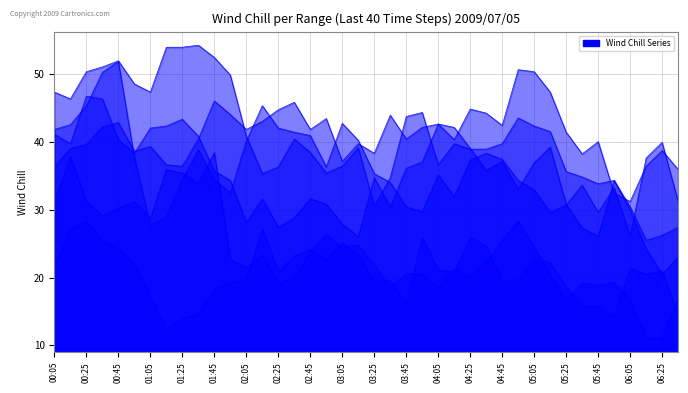

Reading left to right, extract all data points from this chart.

6.432: 31.1	37.8	31.3	29.1	30.2	31.2	28.7	35.9	35.4	33.9	38.4	22.7	21.4	23.3	19.1	20.0	23.9	26.4	24.4	24.8	21.9	18.5	20.6	20.5	18.5	21.2	20.2	22.3	25.5	28.3	24.5	20.3	16.7	19.2	18.9	19.3	16.7	11.1	11.0	17.0
7.170: 21.6	27.1	28.3	25.5	24.3	22.1	17.1	12.3	14.0	14.7	18.3	19.3	19.6	27.2	20.9	23.2	24.1	22.6	25.1	23.4	19.4	19.6	16.2	25.9	21.1	20.8	25.9	24.7	19.3	19.7	22.7	22.2	18.7	15.8	15.7	14.3	21.3	20.5	21.0	14.5
4.659: 47.3	46.3	50.3	51.0	51.9	48.5	47.3	53.9	53.9	54.2	52.4	49.8	40.8	35.3	36.3	40.4	38.4	35.4	36.4	39.1	30.5	34.7	43.7	44.3	36.6	39.7	38.9	38.9	39.7	43.5	42.3	41.5	35.6	34.8	33.8	34.3	29.9	24.2	20.5	23.0
5.988: 41.1	39.7	46.7	46.3	40.3	38.3	42.0	42.3	43.3	40.8	35.7	34.3	28.1	31.6	27.4	28.8	31.6	30.8	27.9	26.0	34.7	30.4	36.1	37.0	42.6	42.1	39.0	35.8	37.1	33.0	36.9	39.2	30.8	27.3	26.1	34.3	30.4	25.5	26.2	27.4
5.545: 41.8	42.5	45.3	50.2	51.8	37.7	27.7	28.9	34.5	38.8	34.4	32.5	40.1	45.3	42.0	41.4	40.9	36.3	42.7	40.2	35.3	34.0	30.4	29.7	35.1	31.9	37.3	38.3	37.4	34.3	32.9	29.6	30.7	33.6	29.6	33.2	26.1	37.6	39.9	31.2
2.886: 36.3	39.0	39.6	42.2	42.8	38.6	39.3	36.6	36.4	40.4	46.0	44.0	41.8	43.0	44.7	45.8	41.8	43.4	37.1	39.7	38.3	43.9	40.4	42.1	42.6	40.3	44.8	44.2	42.4	50.6	50.3	47.3	41.4	38.2	40.0	32.4	31.2	36.4	38.7	35.9